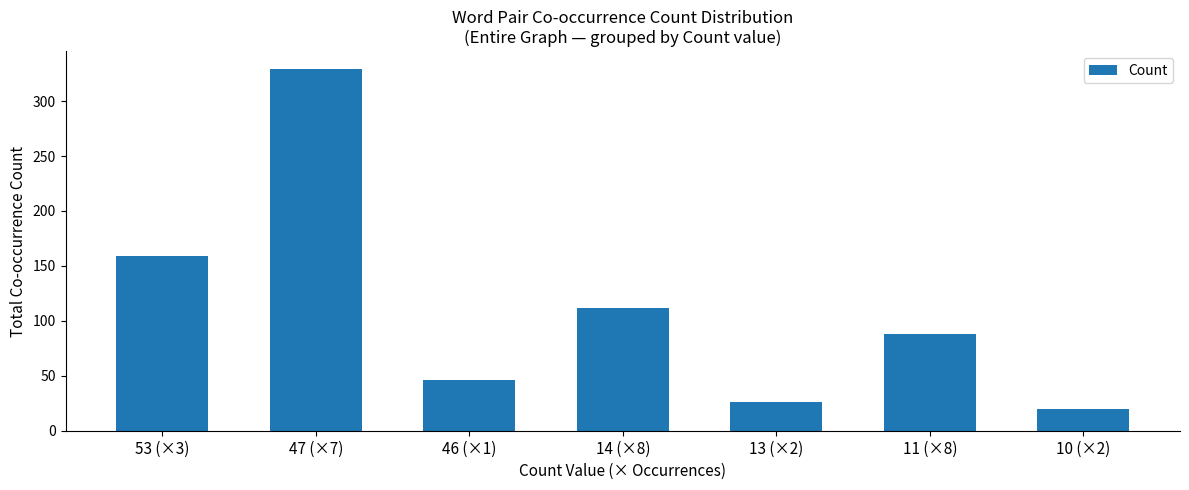

Is it true that the value at 13 (×2) is 26?

True